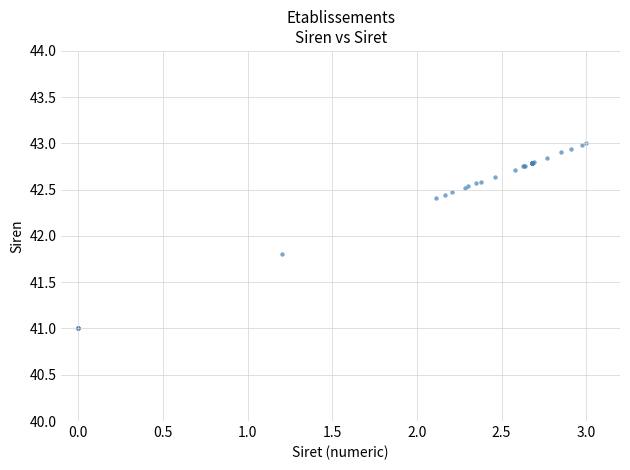

What Y value in the scatter plot is closest to 42?

41.8